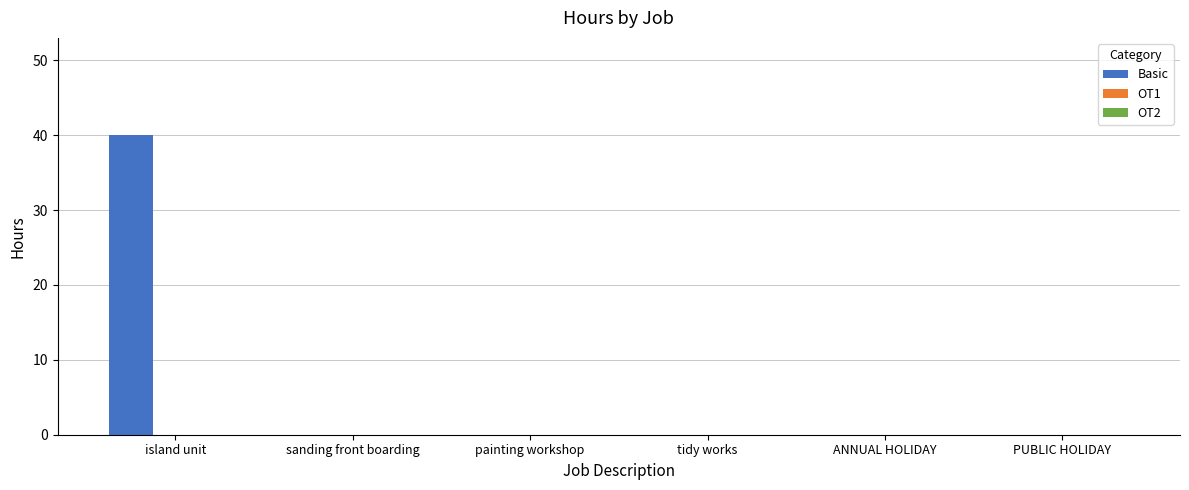

At which category does the chart reach its peak across all series?

island unit